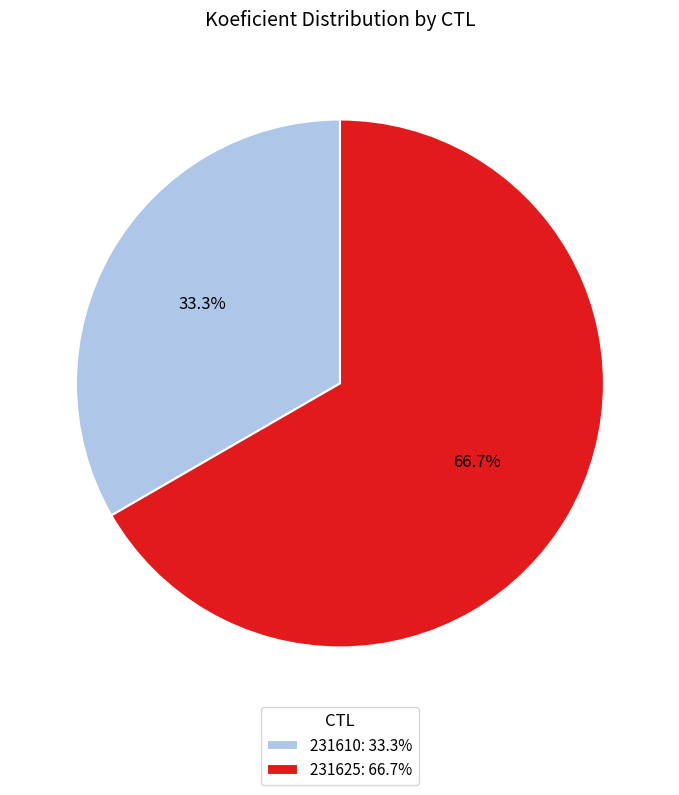

To the nearest percent, what portion does 231610 represent?

33%